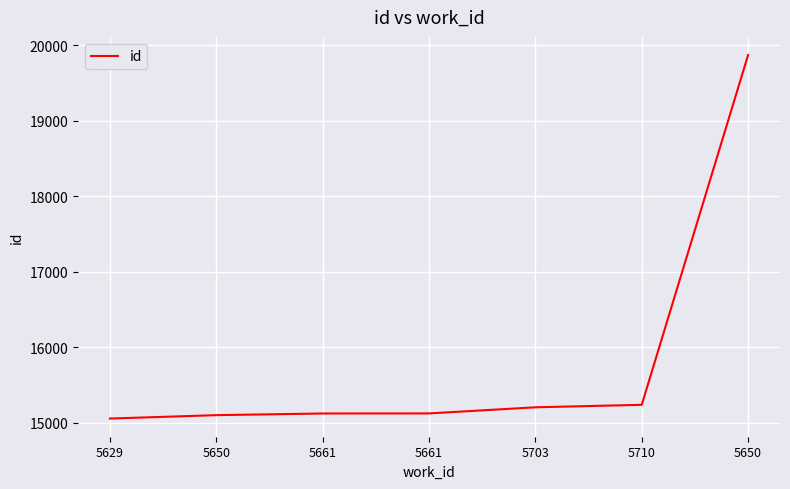

Reading left to right, list all the values displayed in this chart.

15056	15101	15123	15124	15205	15238	19873